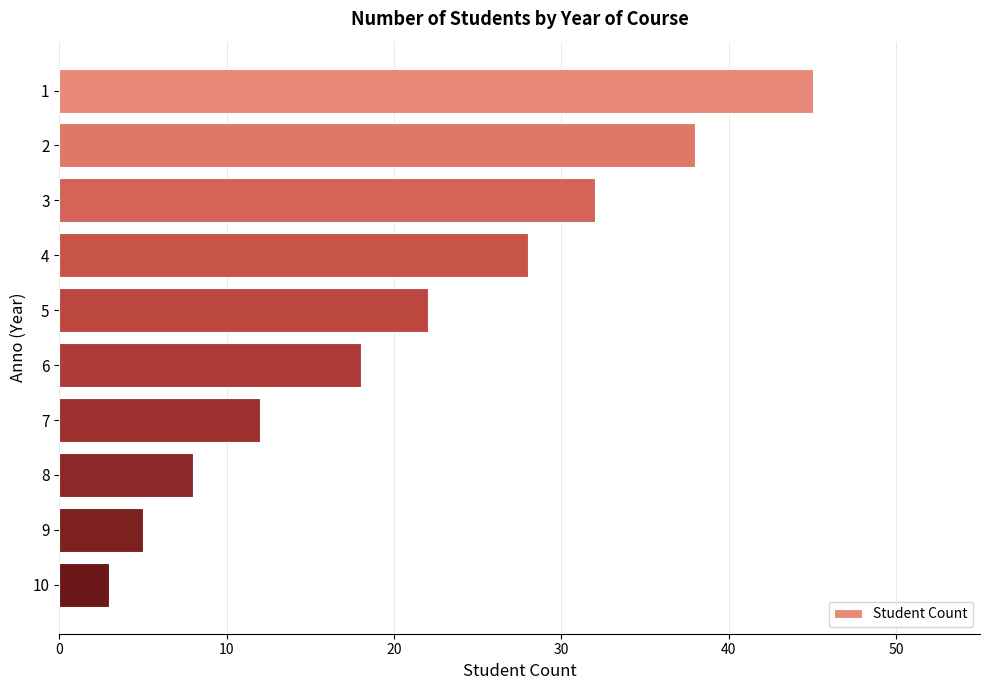

List the labels in order of value, largest first.

1, 2, 3, 4, 5, 6, 7, 8, 9, 10